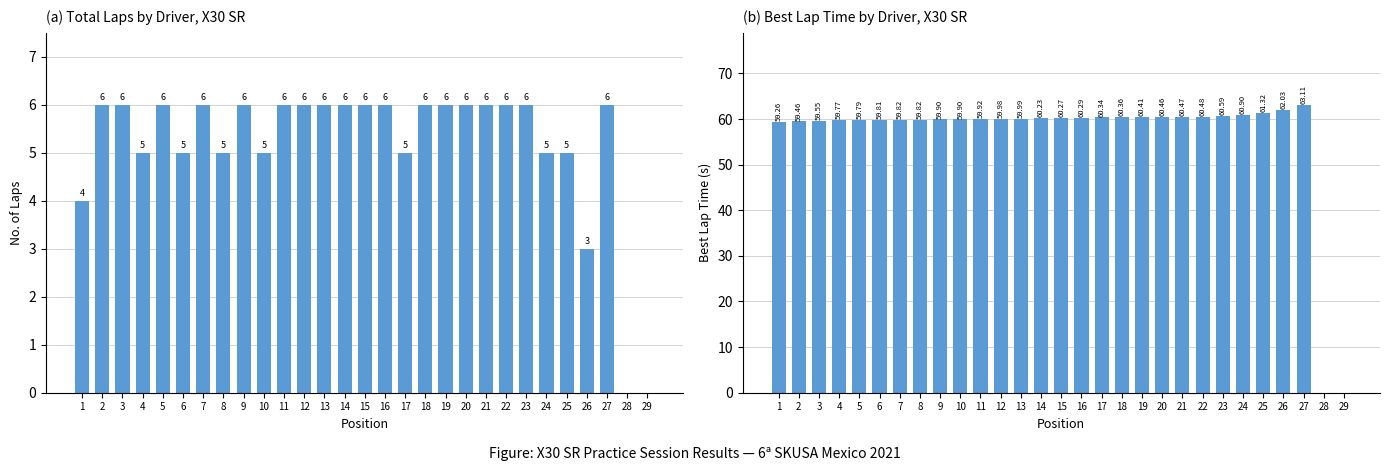

Which has a higher value, 5 or 3?

5